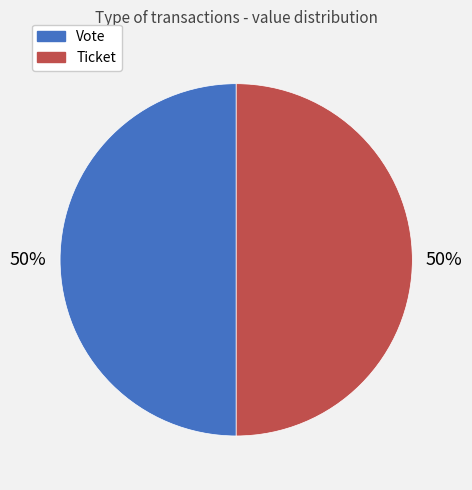

To the nearest percent, what is the average slice percentage?

50%